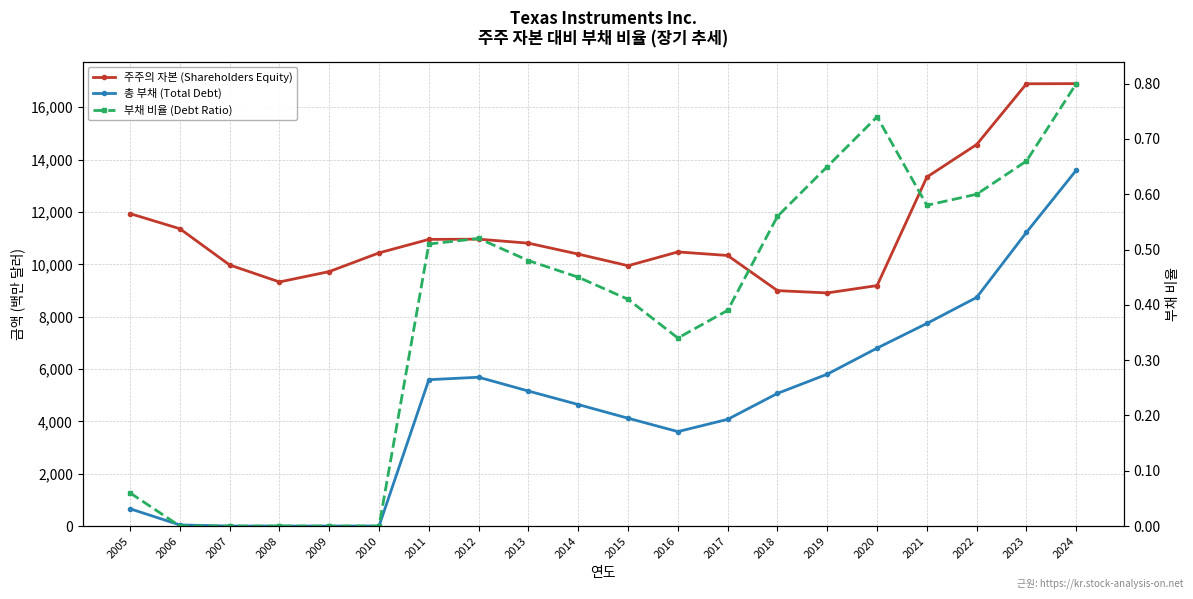

At how many categories does at least one series exceed 2764?

20